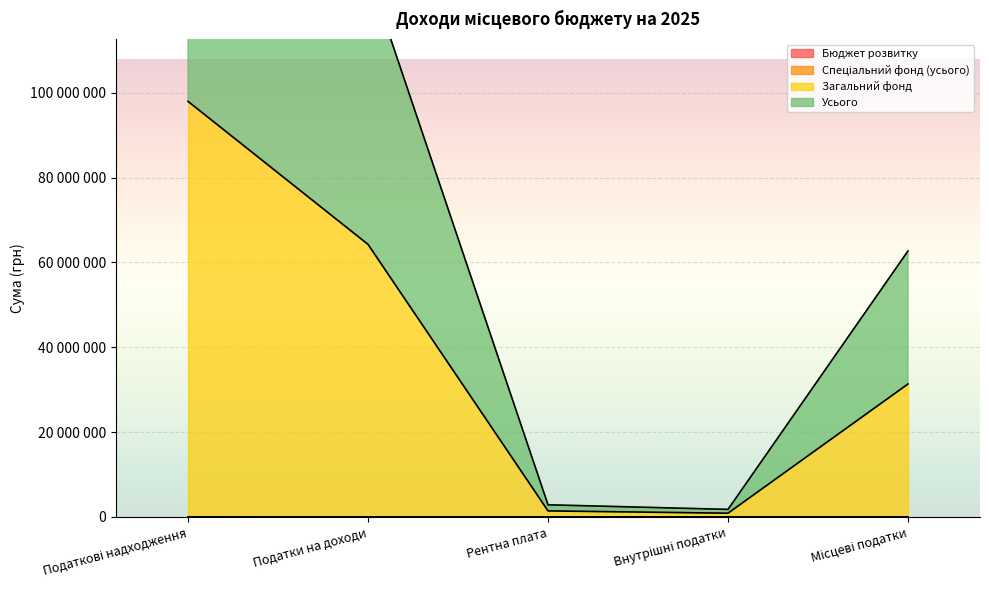

At how many categories does at least one series exceed 192259854?

1